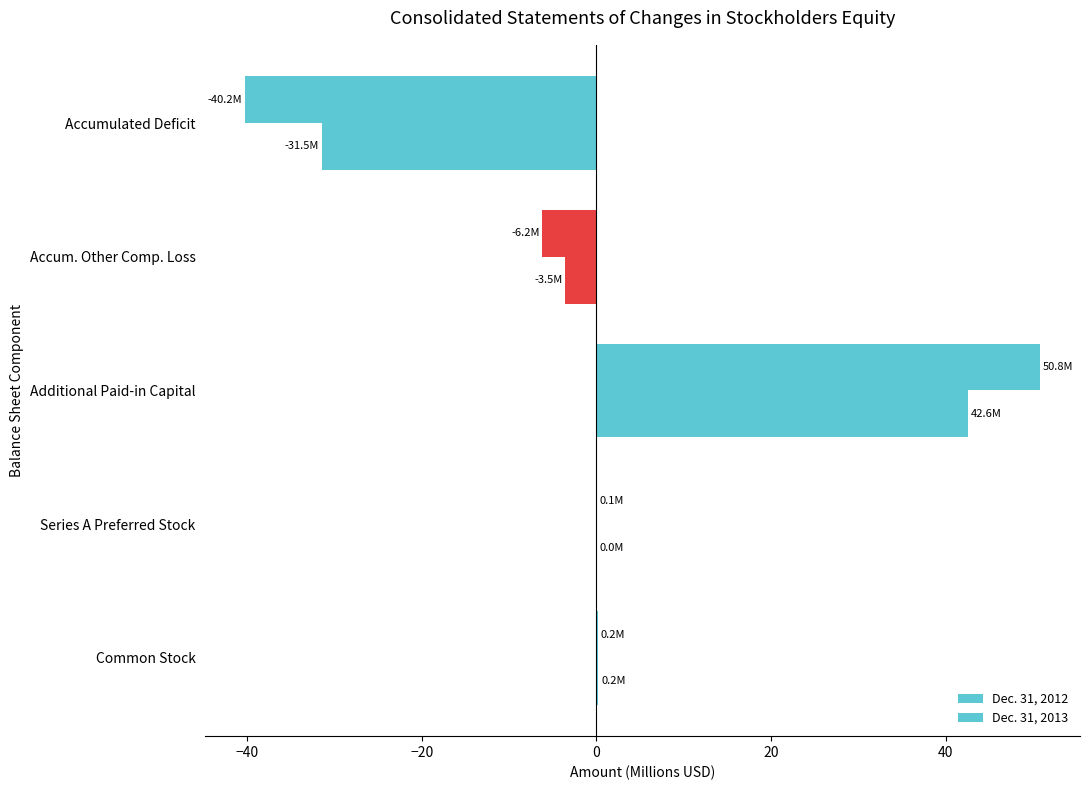

How many categories are shown in the chart?

5